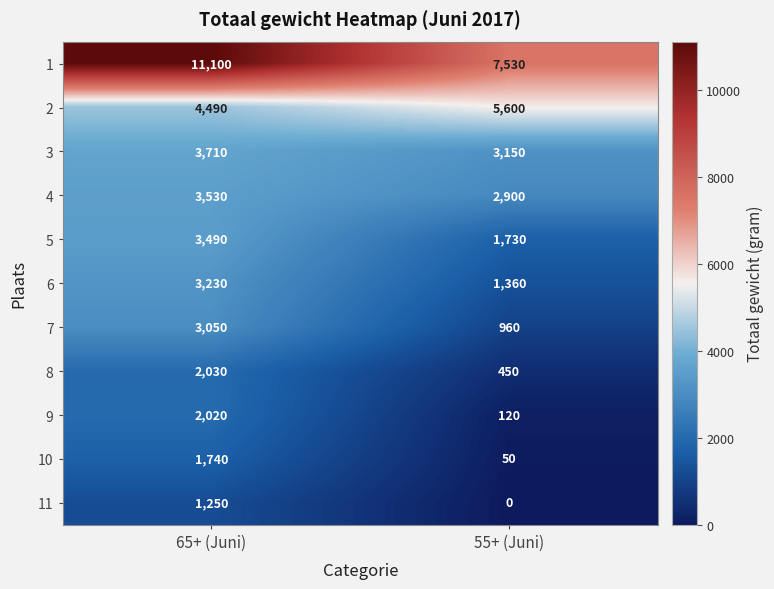

What value does the 3 series have at 55+ (Juni), to the nearest 50?

3150